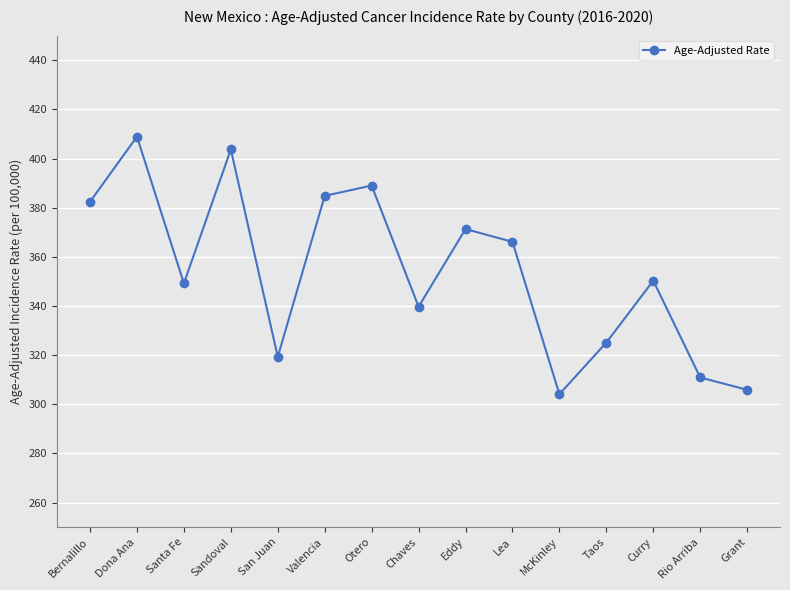

How many interior local valleys (lower than both neighbors) does the data have?

4